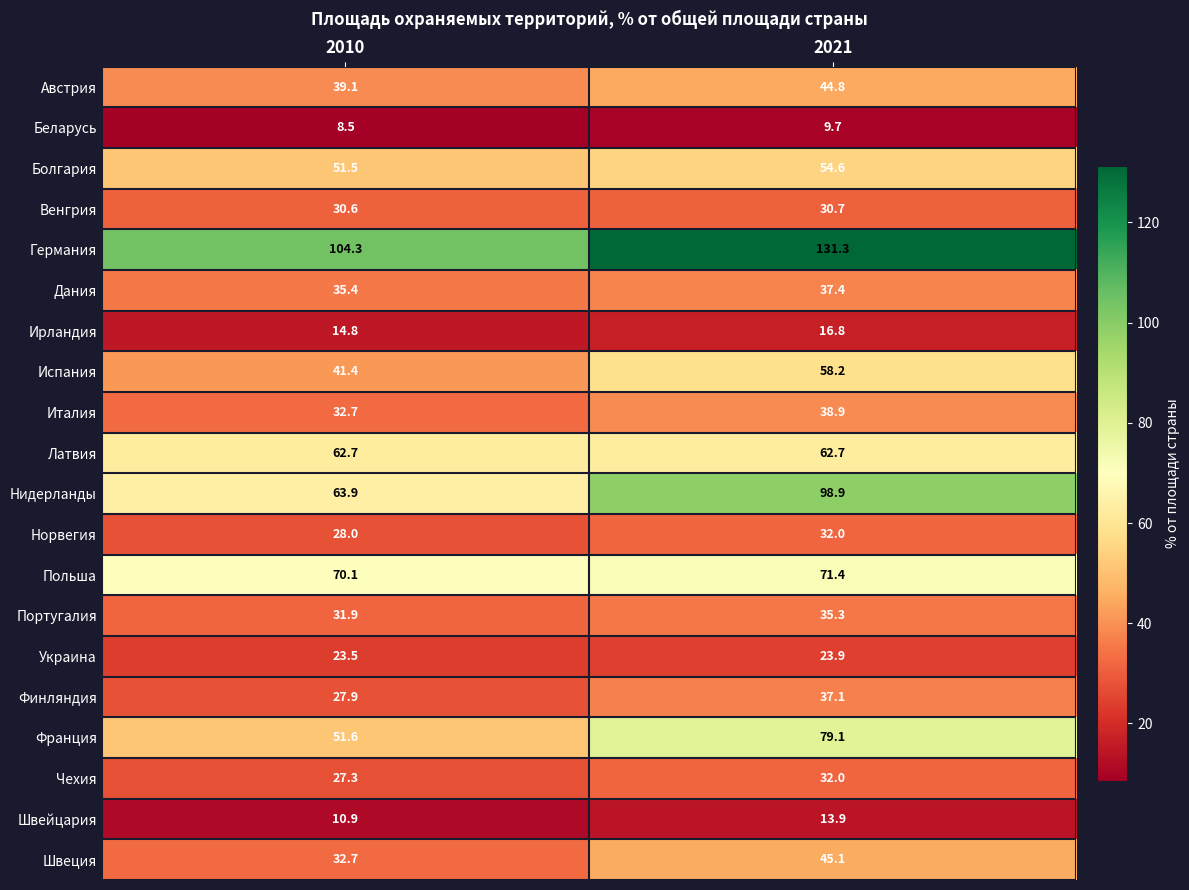

Between 2010 and 2021, which series saw the biggest shift?

Нидерланды